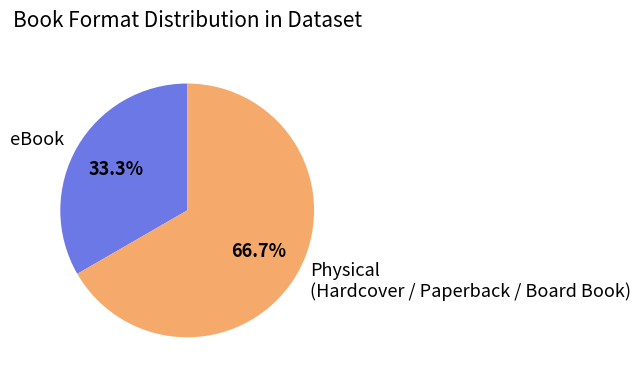

How many slices are in this pie chart?

2